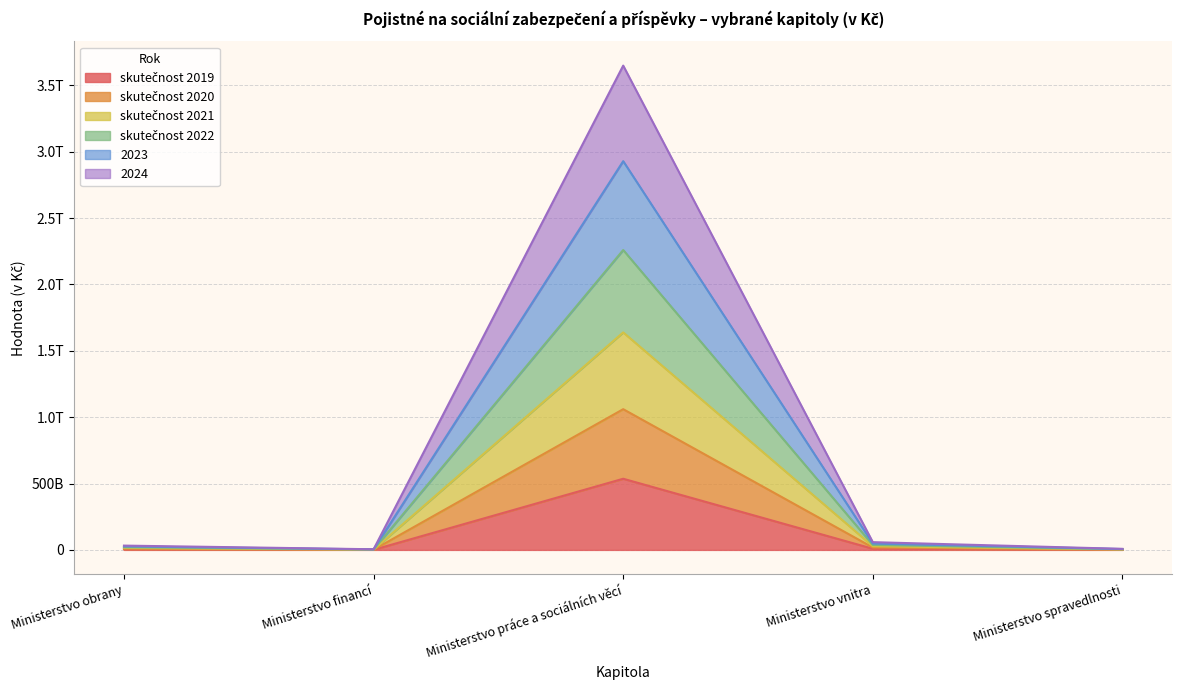

Where does the 2023 series first go above 26071748441?

Ministerstvo práce a sociálních věcí